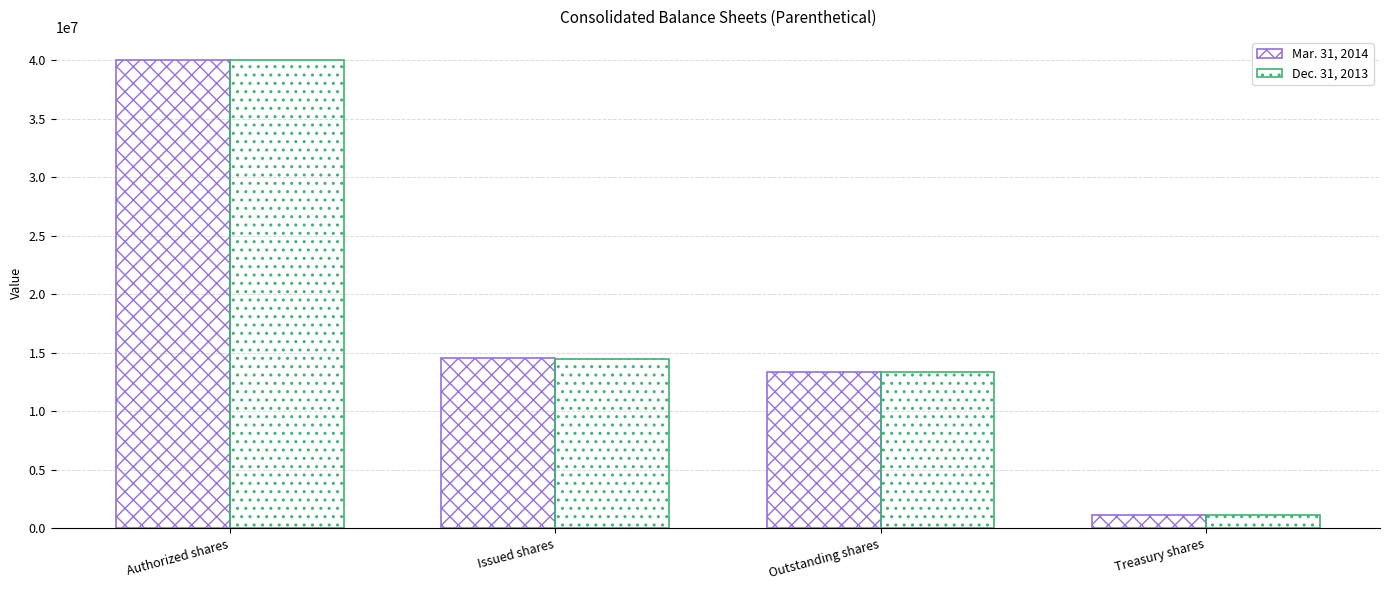

How many groups of bars are there?

4